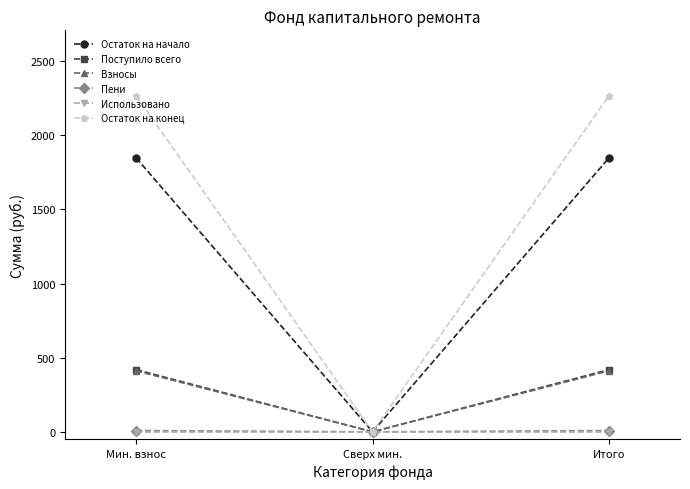

Does the chart have visible grid lines?

No